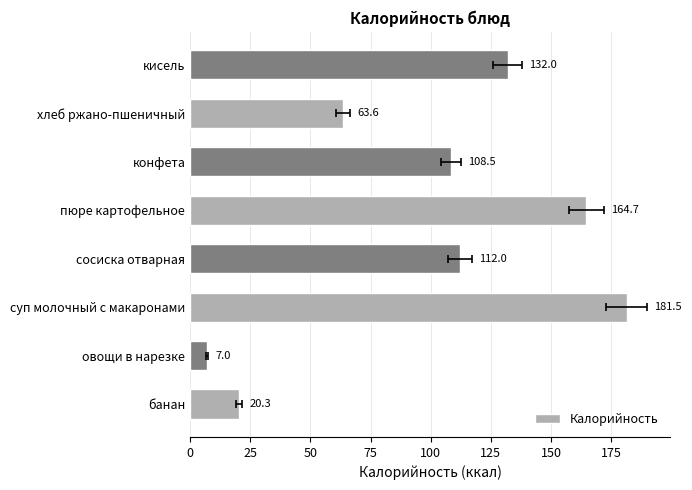

What is the value of the 1st bar from the left?

20.3